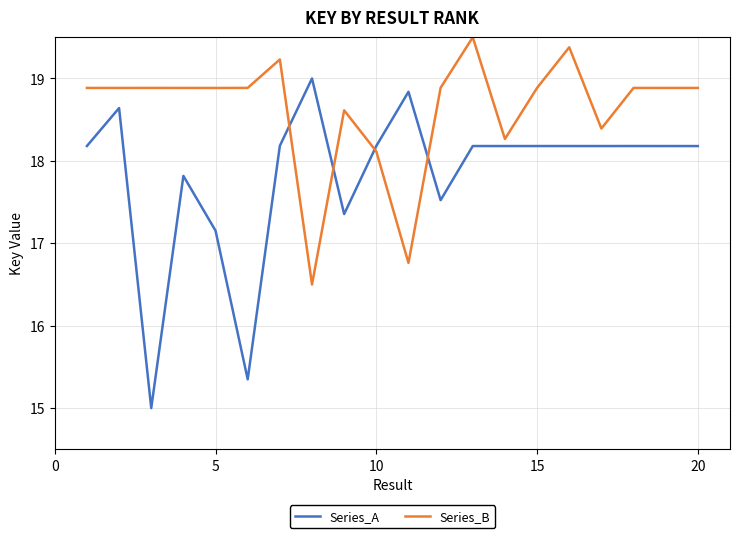

What is the average value of the Series_A series?

17.8